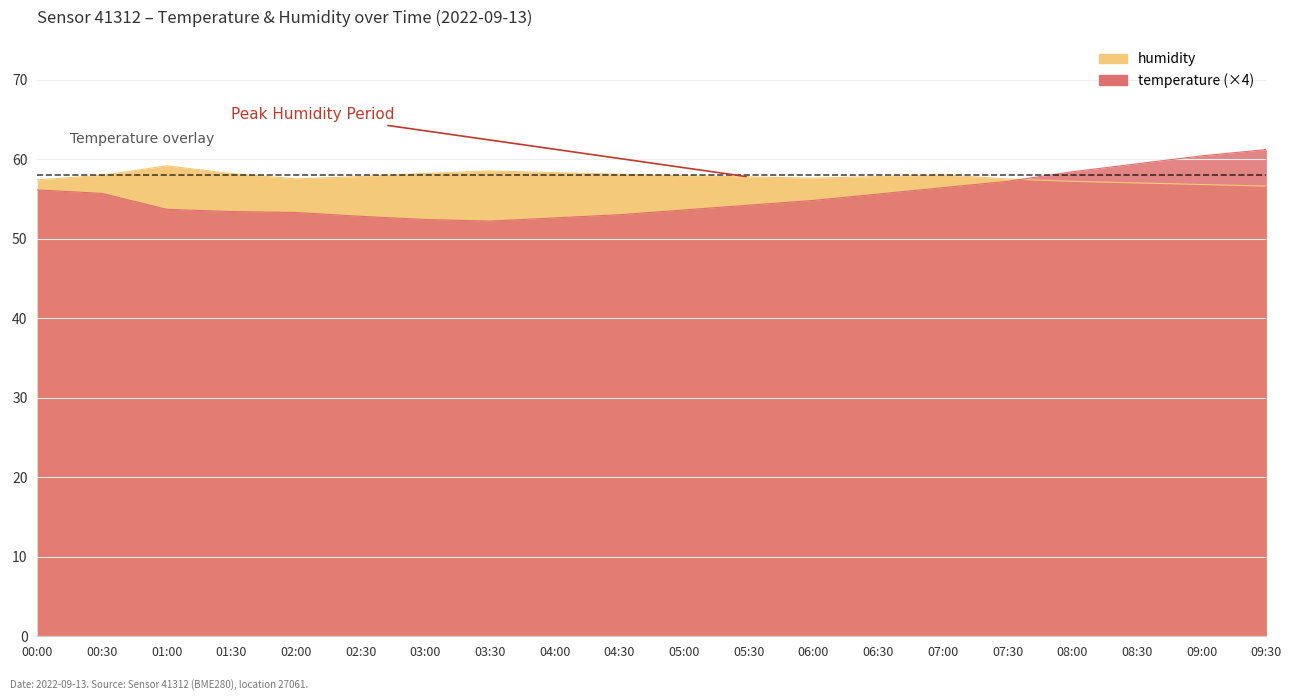

How many values in the temperature series exceed 54?

11